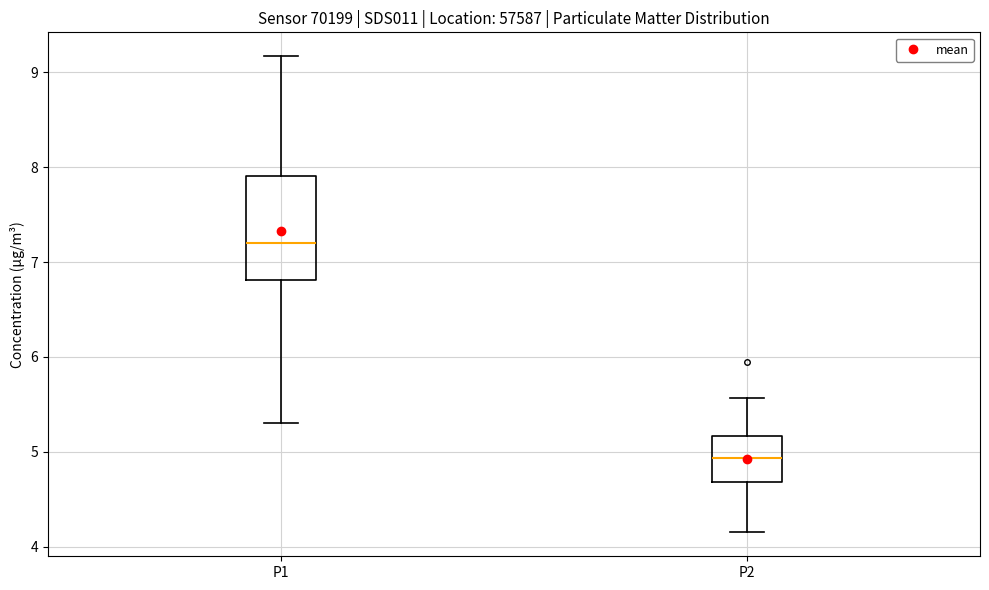

Which box's median line is the lowest?

P2